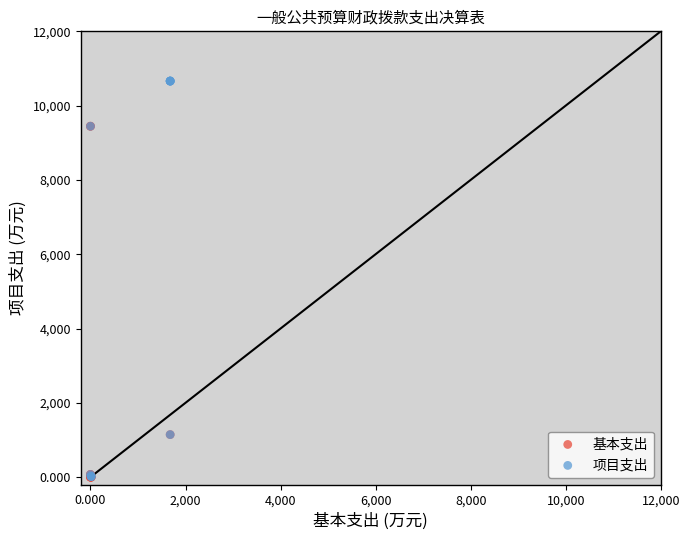

Which series reaches the maximum Y coordinate?

项目支出